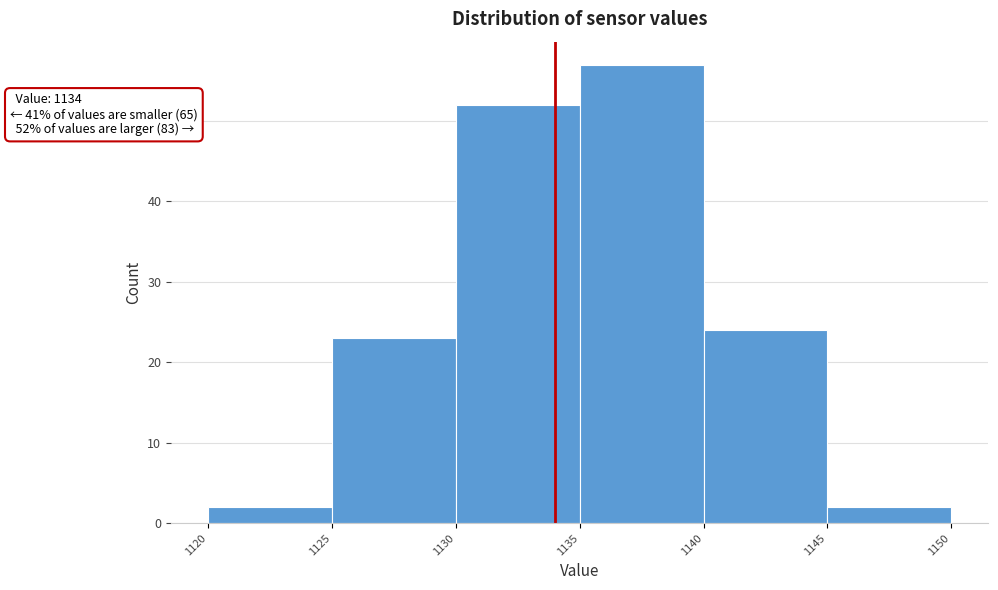

Over which range of the x-axis is the bar tallest?

1135 to 1140